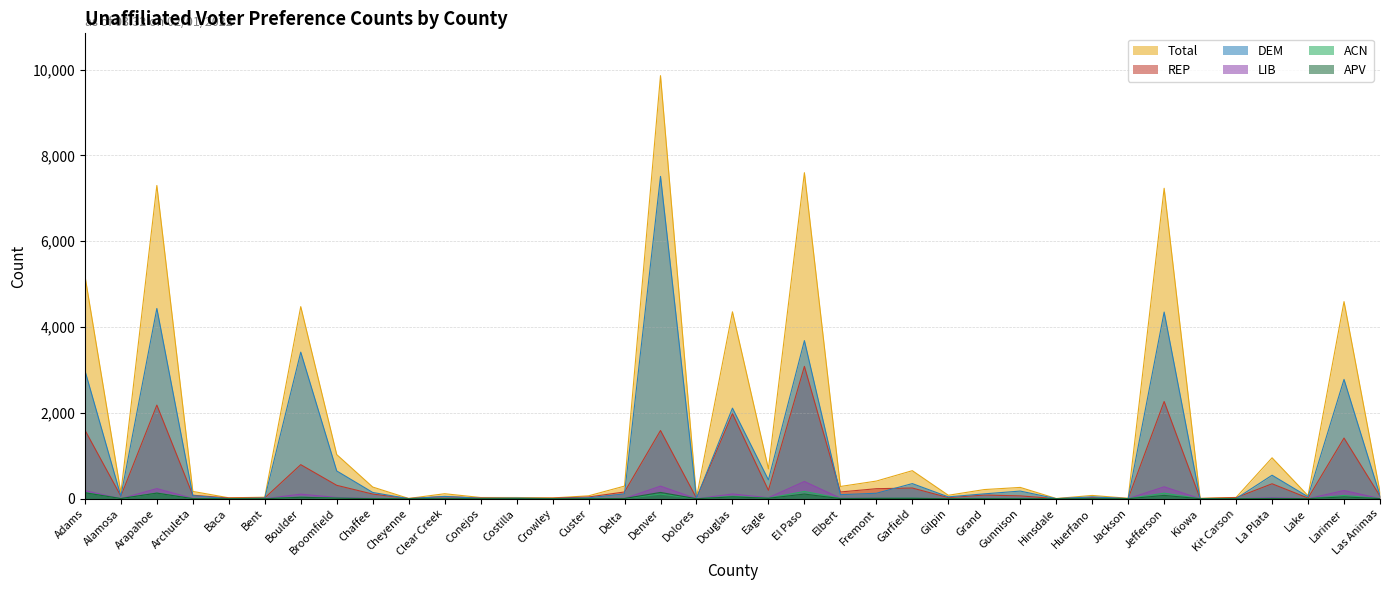

At which category is the sum across all series the highest?

Denver